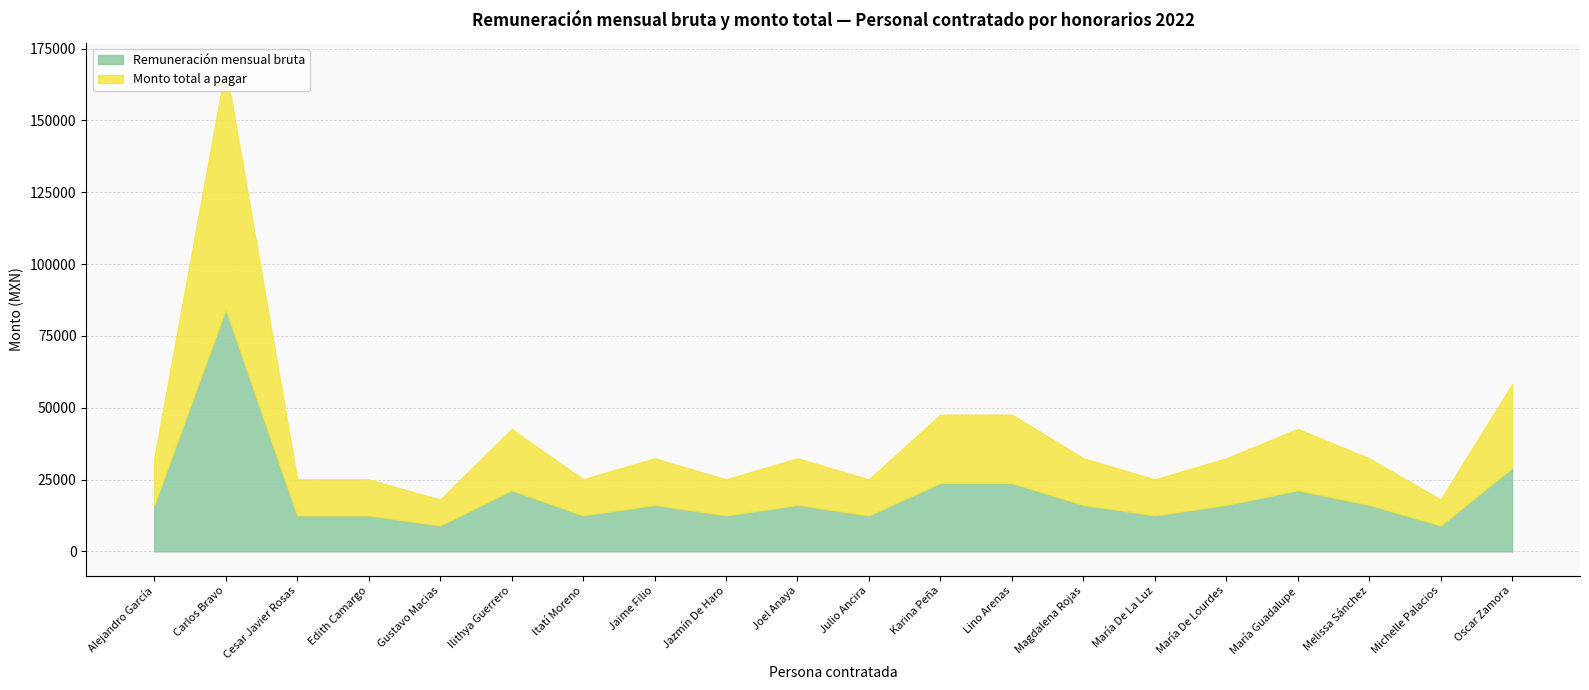

Which series changed the most between Carlos Bravo and Julio Ancira?

Remuneración mensual bruta